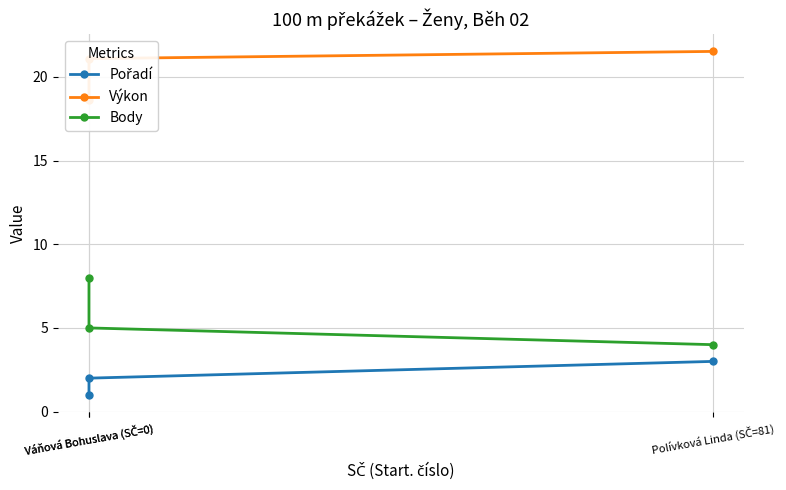

Reading left to right, what are all the values shown in this chart?

Pořadí: 1.0	2.0	3.0
Výkon: 18.6	21.1	21.5
Body: 8.0	5.0	4.0